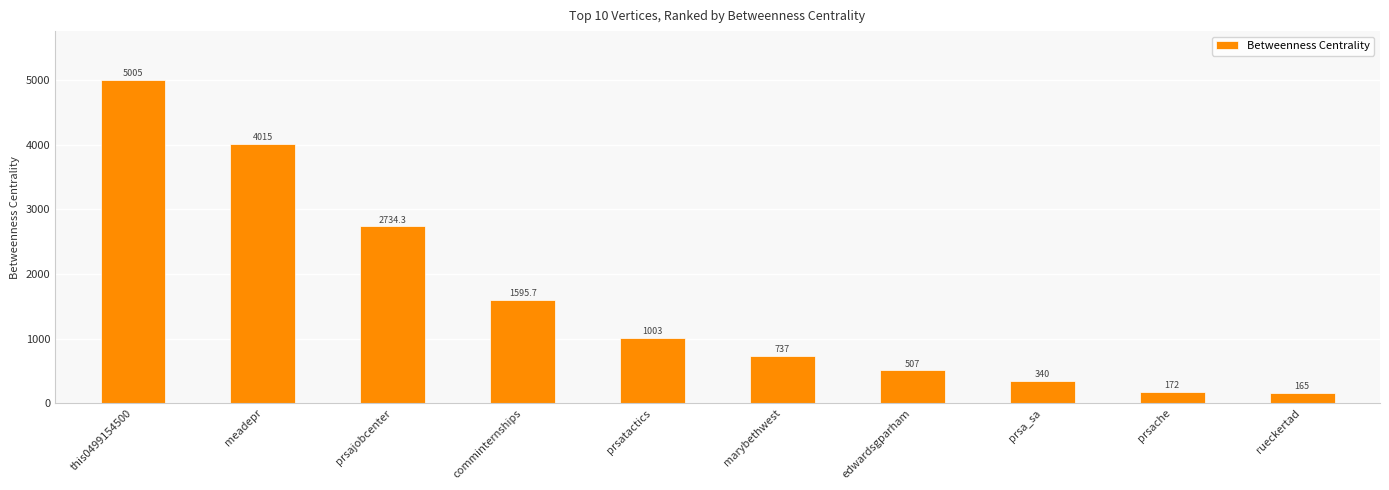

Reading left to right, extract all data points from this chart.

this0499154500=5005.0	meadepr=4015.0	prsajobcenter=2734.3	comminternships=1595.7	prsatactics=1003.0	marybethwest=737.0	edwardsgparham=507.0	prsa_sa=340.0	prsache=172.0	rueckertad=165.0